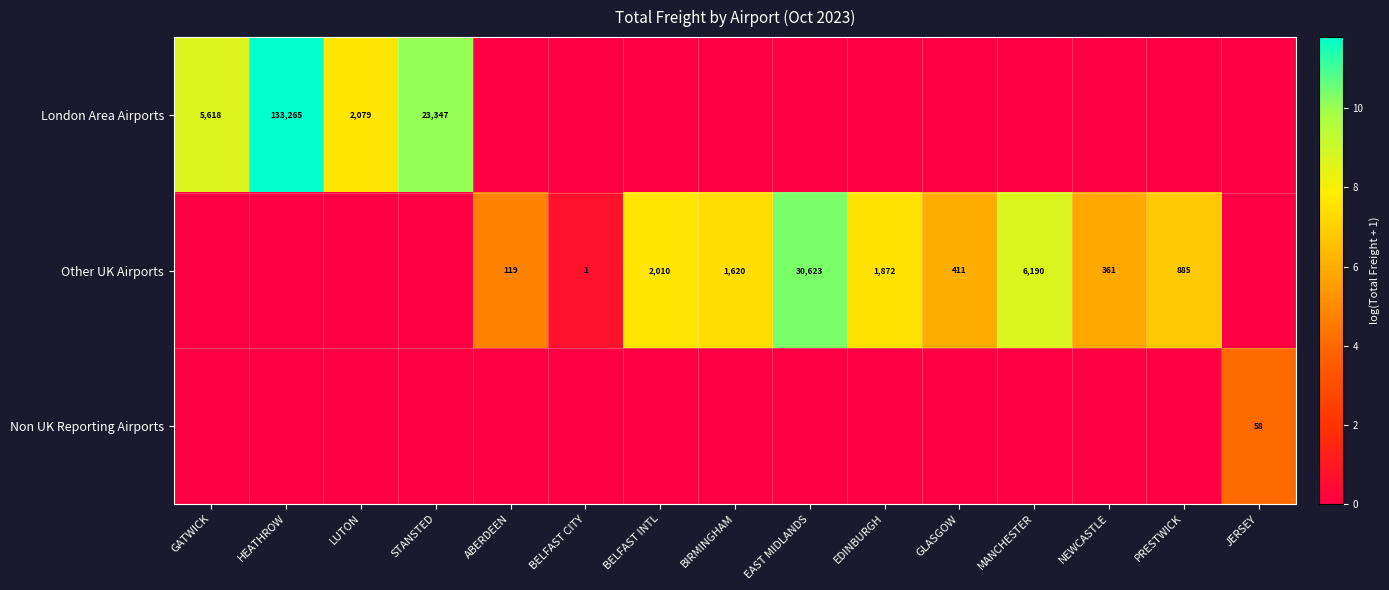

The value of Other UK Airports at BELFAST INTL is 1157. True or false?

False